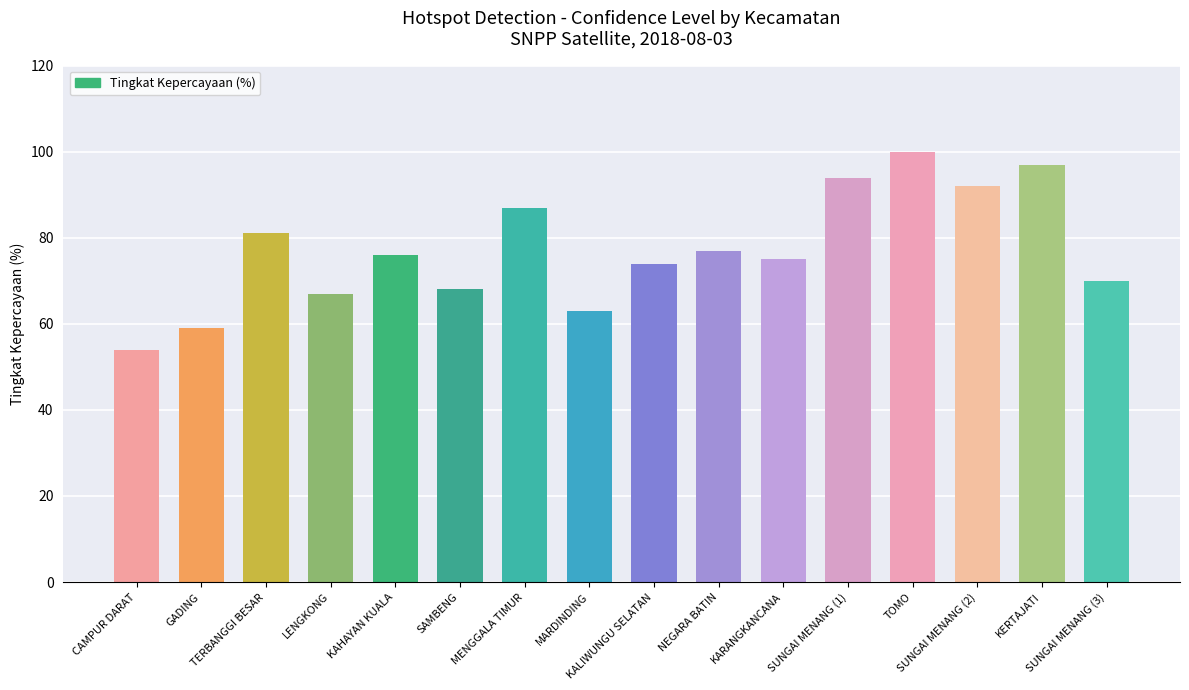

What is the smallest value displayed?

54